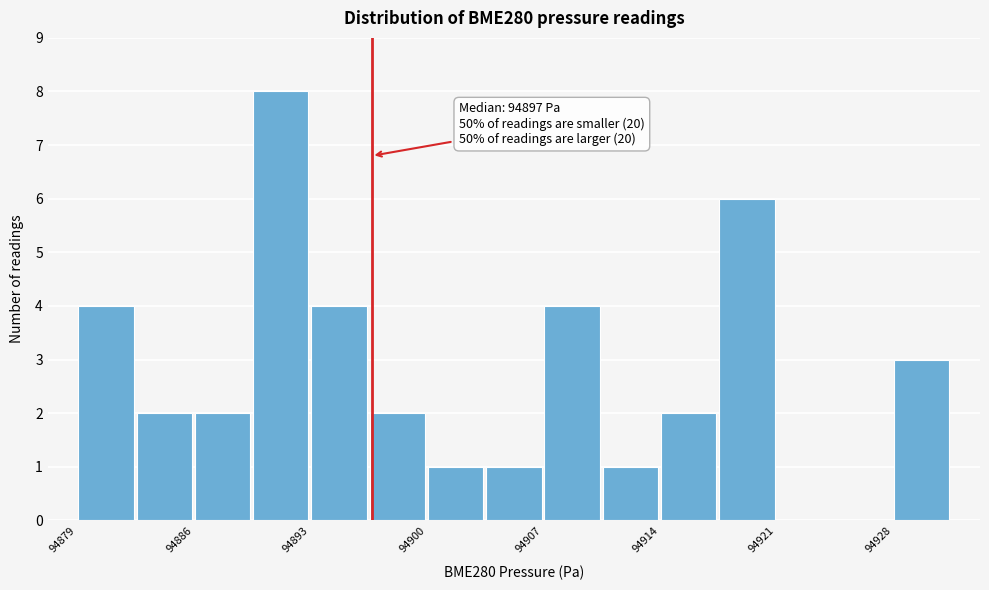

Read against the x-axis, roughly where is the centre of the tallest bar?

94891